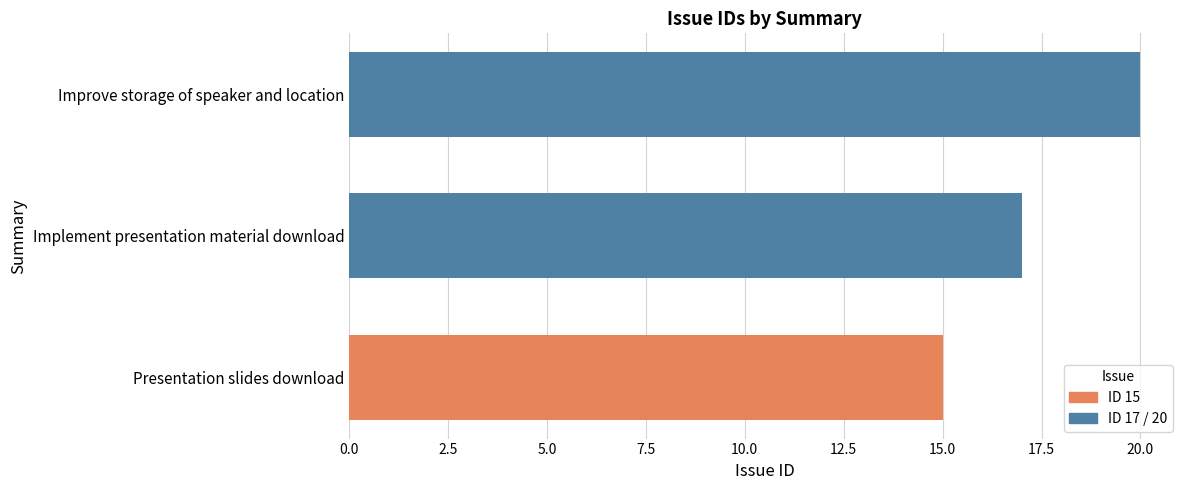

What is the greatest value displayed?

20